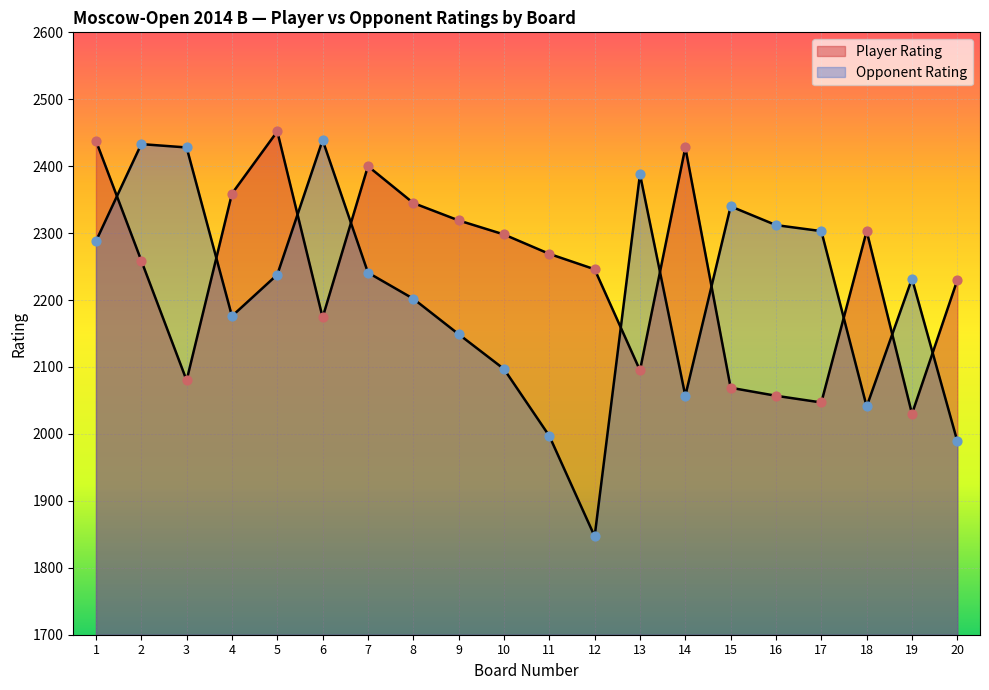

Which series contains the lowest Y value?

Opponent Rating